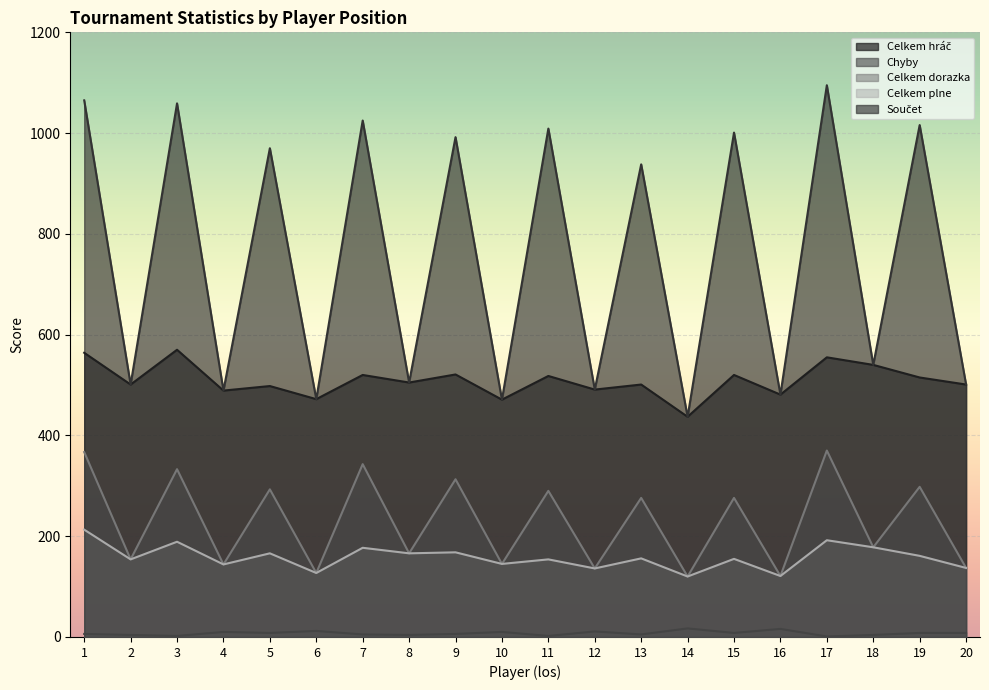

Between 10 and 15, which is larger?

15